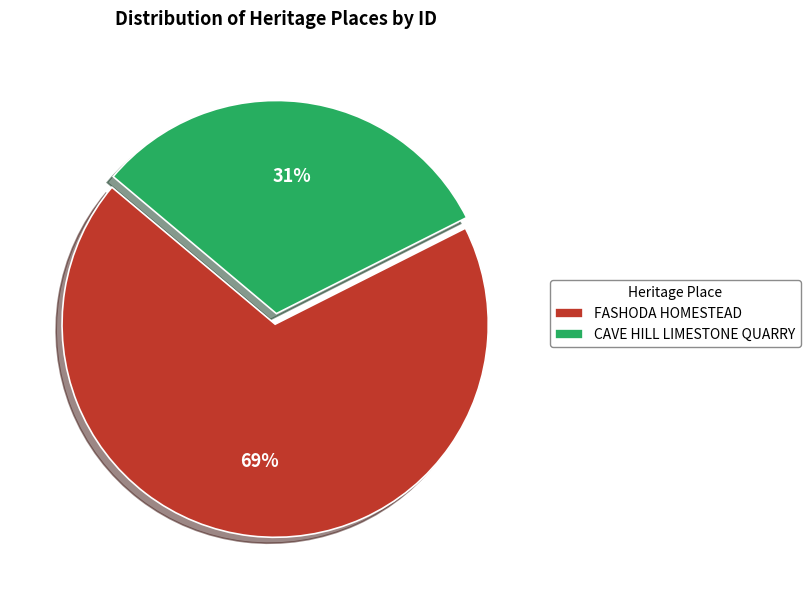

True or false: CAVE HILL LIMESTONE QUARRY accounts for 23% of the total.

False